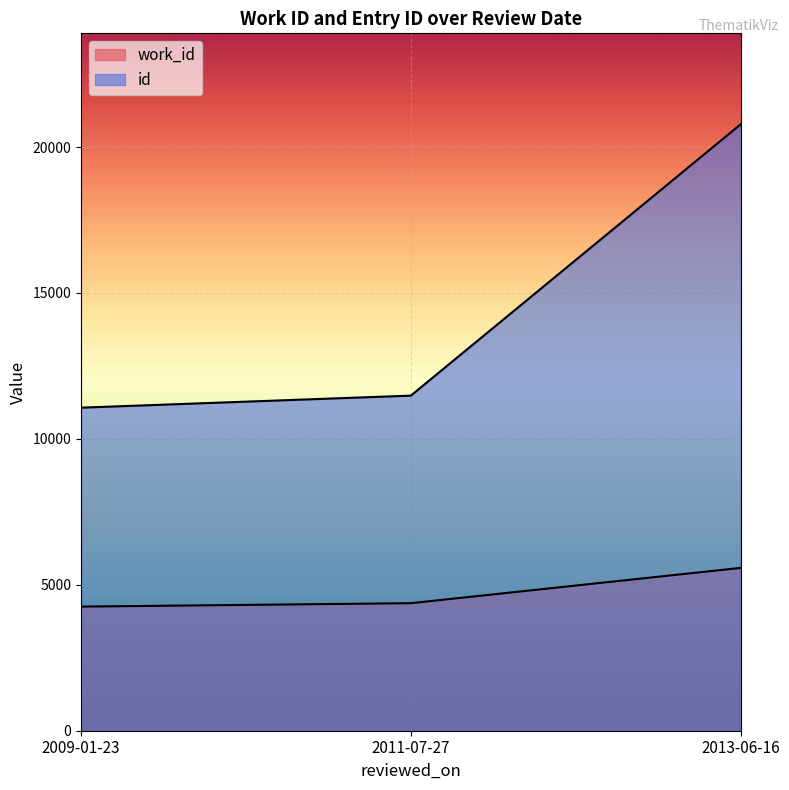

What is the average value of the id series?

14443